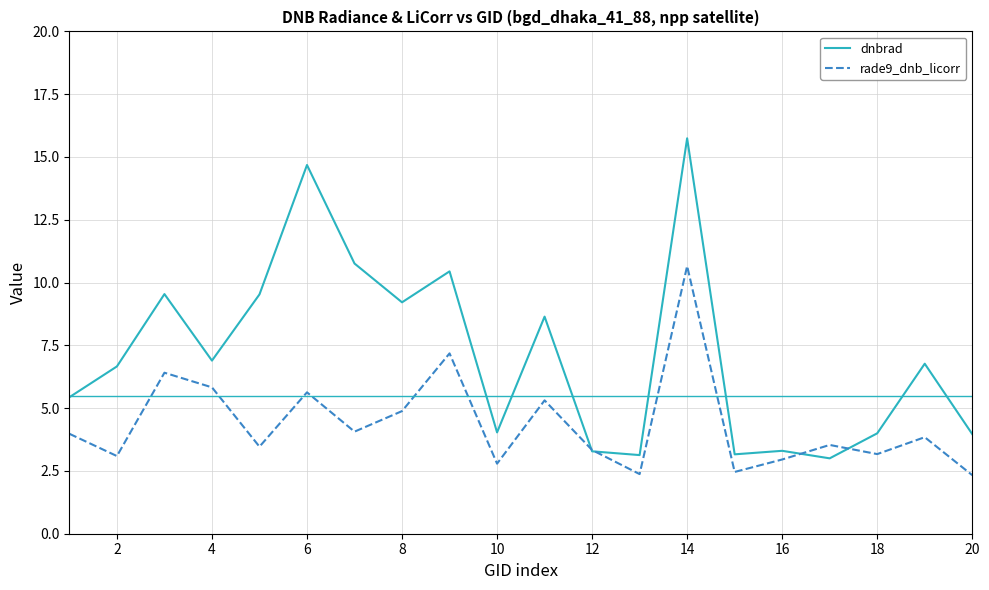

Which series has the widest spread of values?

dnbrad